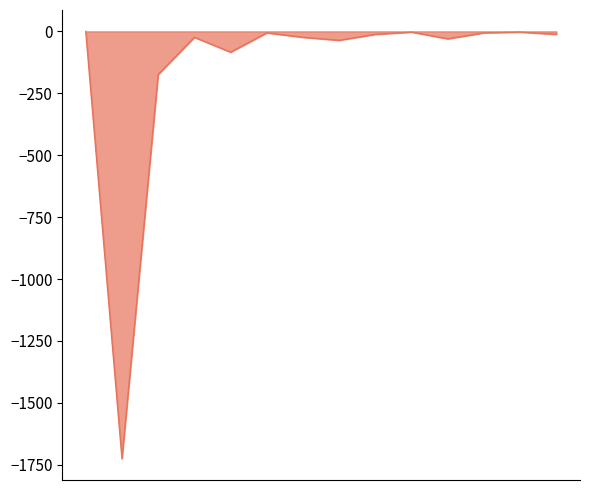

What is the minimum value shown in the chart?

-1725